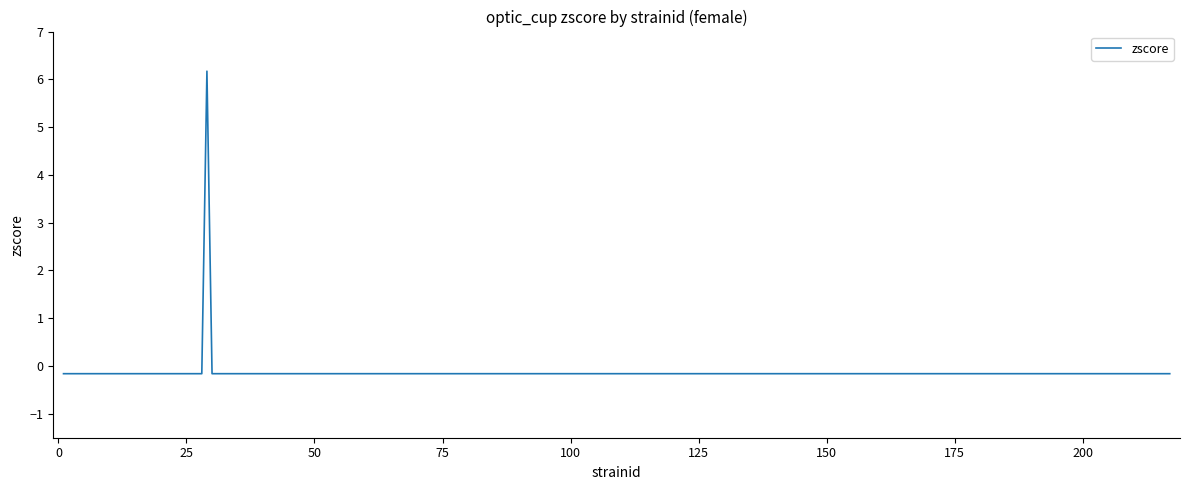

How many values exceed 0?

1